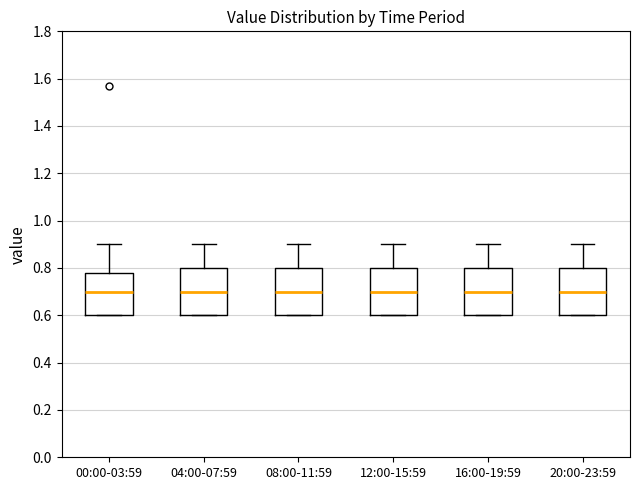

Reading left to right, read every box against the y-axis: the position of its median line, the range the box covers, and the ends of its whiskers. The values are not printed on the chart, so give them approximately, as read against the axis.

00:00-03:59: median 0.70, box 0.60 to 0.78, whiskers 0.60 to 0.90
04:00-07:59: median 0.70, box 0.60 to 0.80, whiskers 0.60 to 0.90
08:00-11:59: median 0.70, box 0.60 to 0.80, whiskers 0.60 to 0.90
12:00-15:59: median 0.70, box 0.60 to 0.80, whiskers 0.60 to 0.90
16:00-19:59: median 0.70, box 0.60 to 0.80, whiskers 0.60 to 0.90
20:00-23:59: median 0.70, box 0.60 to 0.80, whiskers 0.60 to 0.90